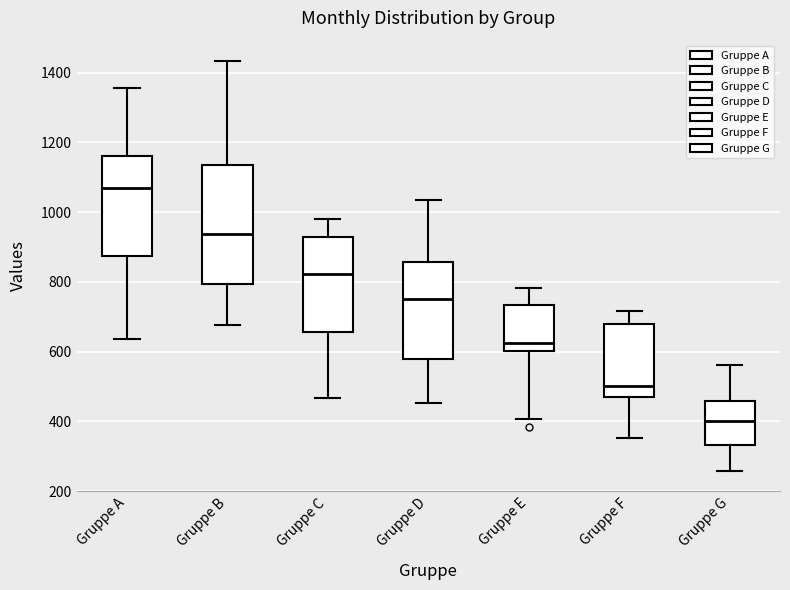

Reading left to right, read every box against the y-axis: the position of its median line, the range the box covers, and the ends of its whiskers. The values are not printed on the chart, so give them approximately, as read against the axis.

Gruppe A: median 1060, box 880 to 1160, whiskers 640 to 1360
Gruppe B: median 940, box 800 to 1140, whiskers 680 to 1440
Gruppe C: median 820, box 660 to 940, whiskers 460 to 980
Gruppe D: median 760, box 580 to 860, whiskers 460 to 1040
Gruppe E: median 620, box 600 to 740, whiskers 400 to 780
Gruppe F: median 500, box 460 to 680, whiskers 360 to 720
Gruppe G: median 400, box 340 to 460, whiskers 260 to 560